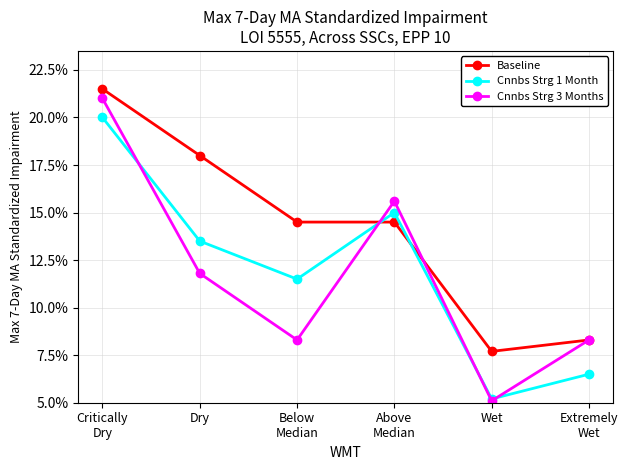

What are all the series names shown in the legend?

Baseline, Cnnbs Strg 1 Month, Cnnbs Strg 3 Months